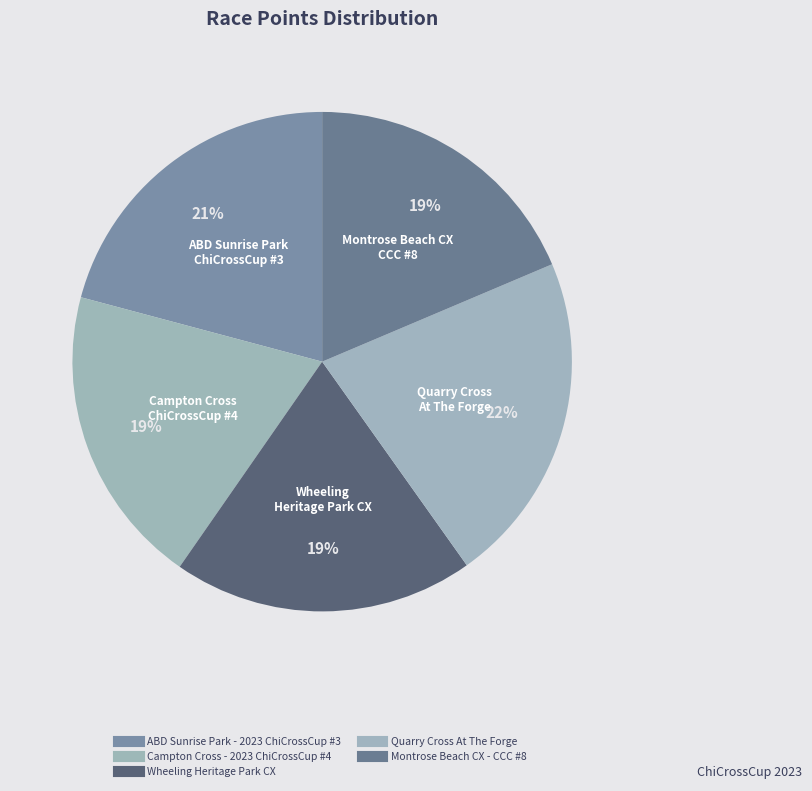

Rank the categories by value from highest to lowest.

Quarry Cross At The Forge, ABD Sunrise Park - 2023 ChiCrossCup #3, Wheeling Heritage Park CX, Campton Cross - 2023 ChiCrossCup #4, Montrose Beach CX - CCC #8